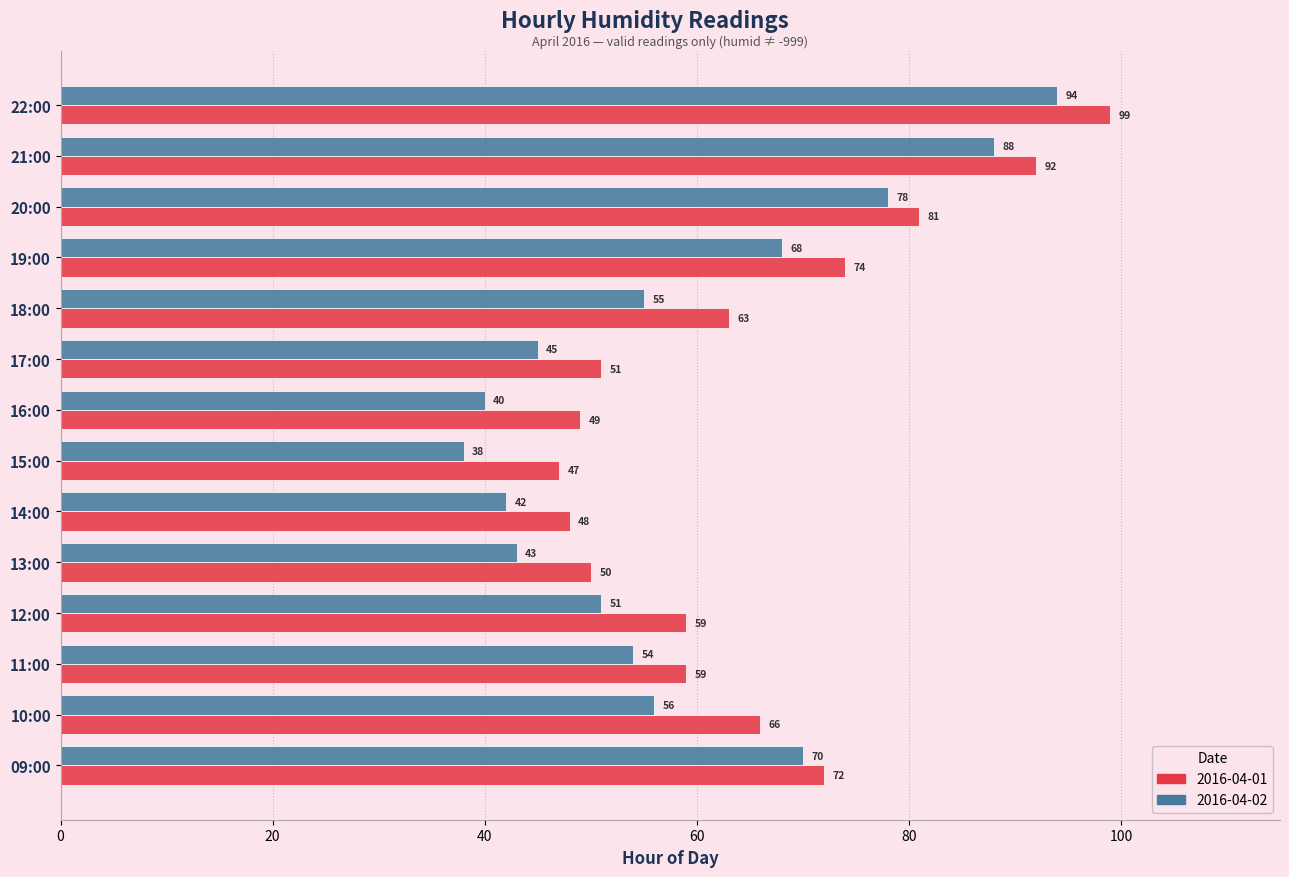

Rank the series by their maximum value, from lowest to highest.

2016-04-02, 2016-04-01